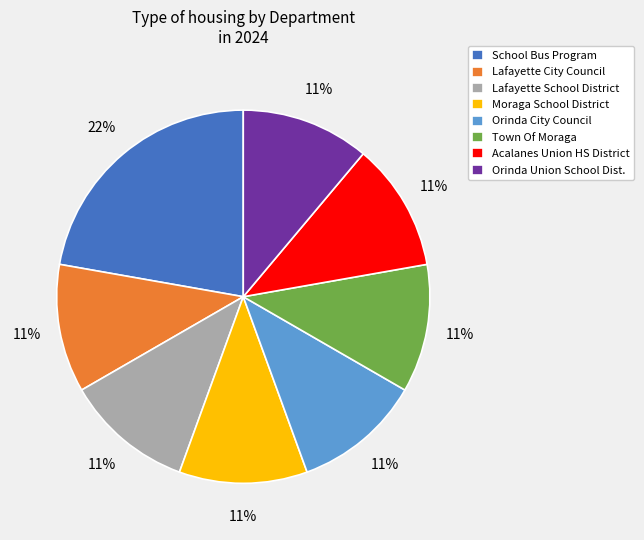

To the nearest percent, what is the difference between the Lafayette School District and School Bus Program slice percentages?

11%